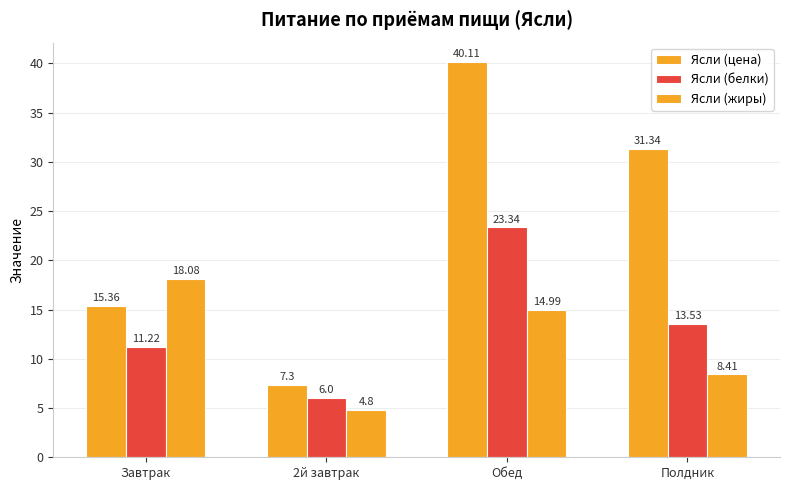

Which label corresponds to the largest value in the chart?

Обед